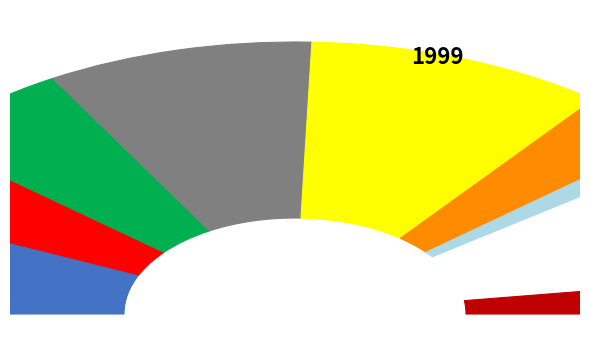

How much of the chart is everything except 1?

95.6%